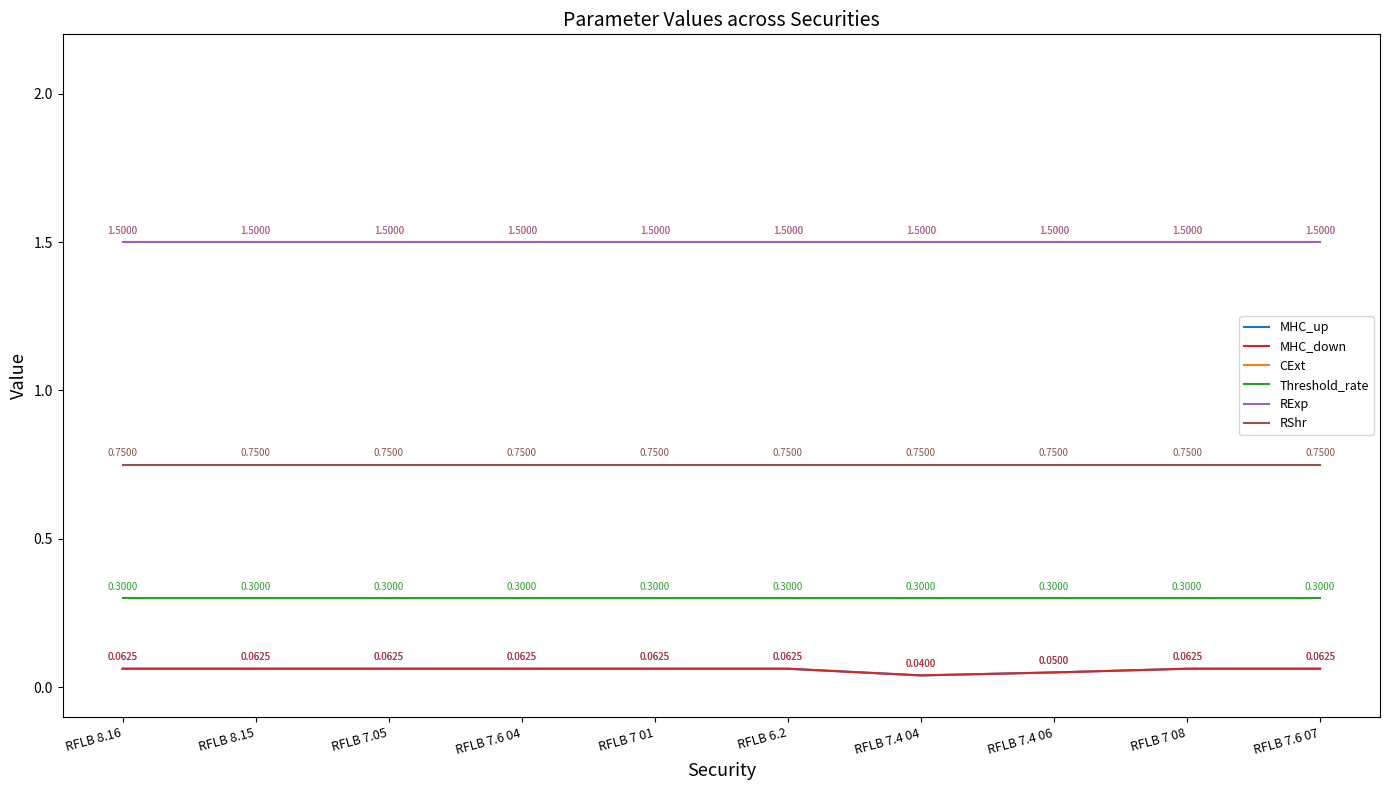

What is the label of the 7th point from the right?

RFLB 7.6 04